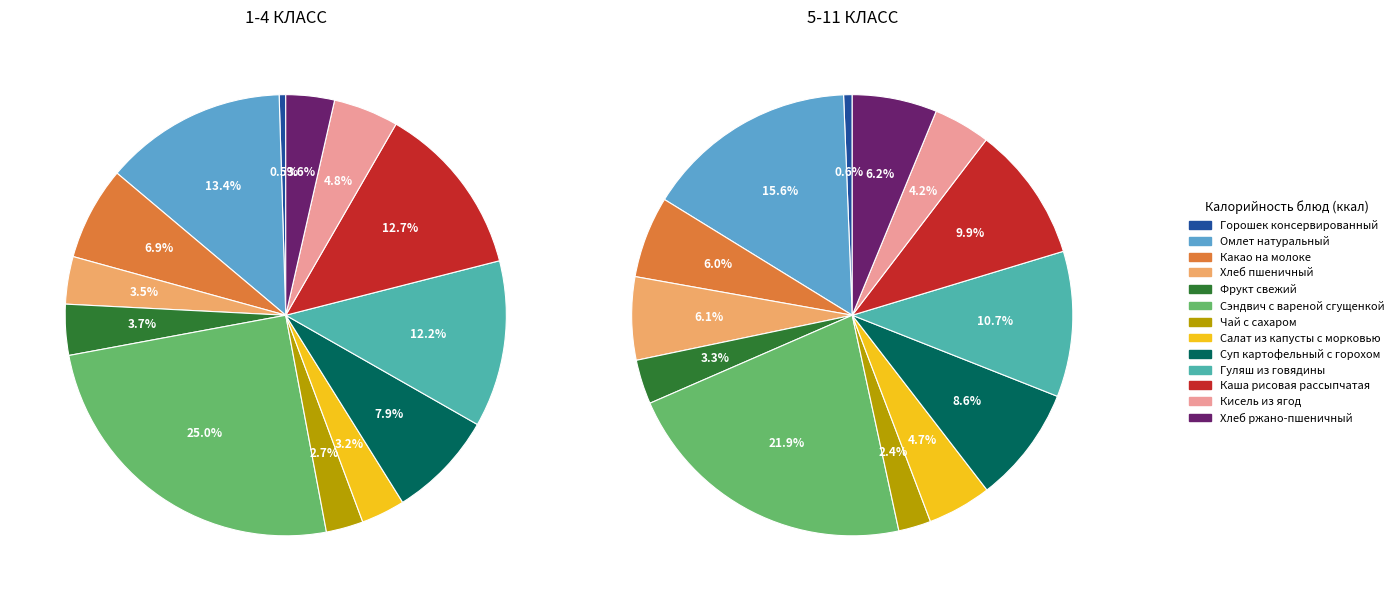

To the nearest percent, what portion does Хлеб ржано-пшеничный represent?

4%